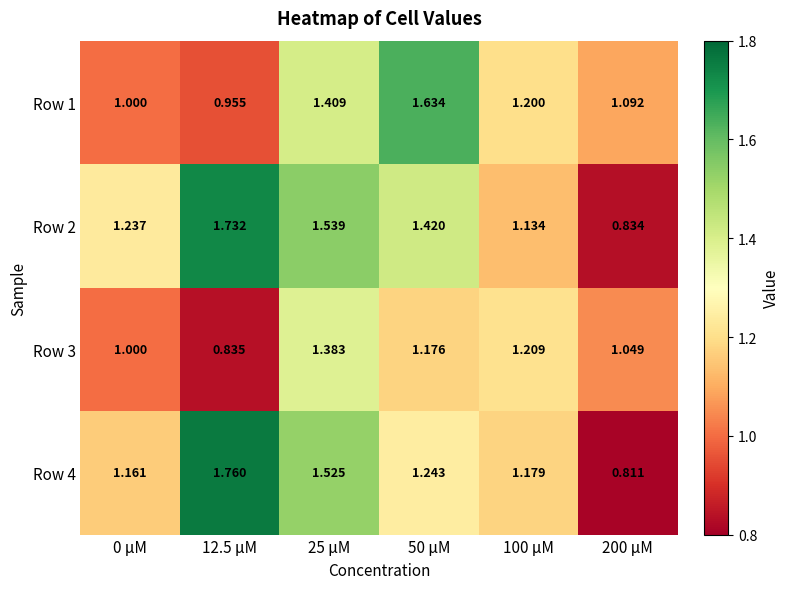

What is the spread (max minus min) of values at 25 μM?

0.2